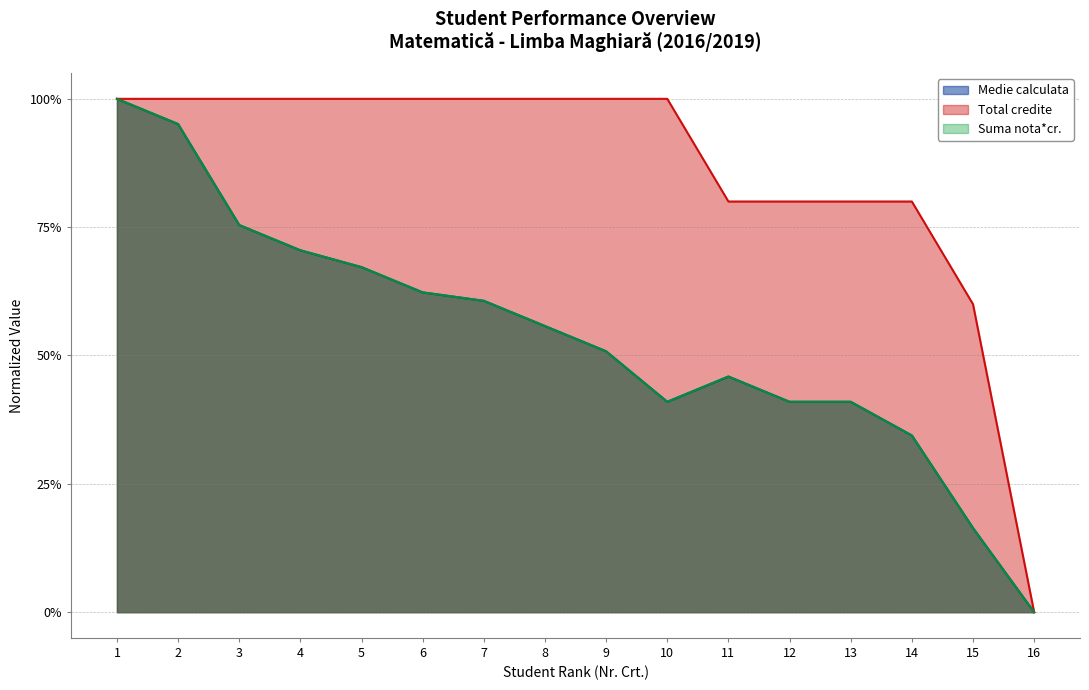

True or false: Total credite and Medie calculata cross at least once.

False